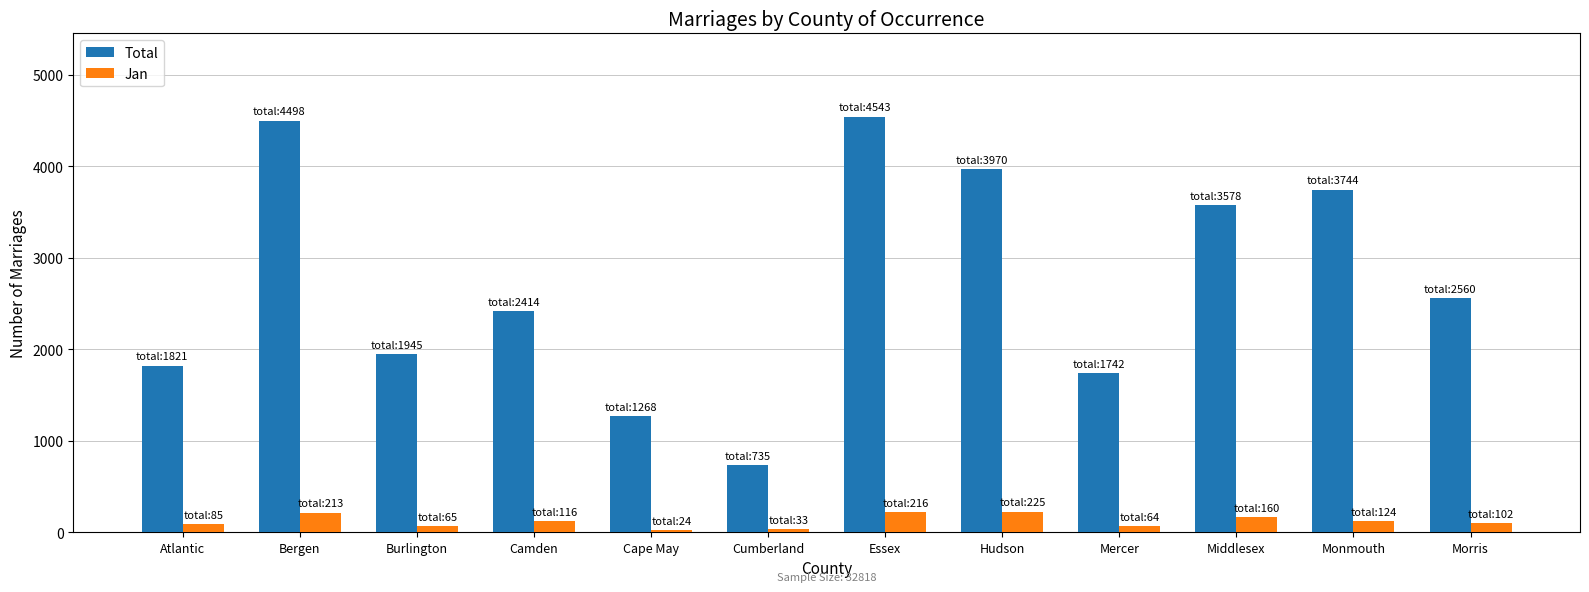

What is the sum of all Jan values?

1427